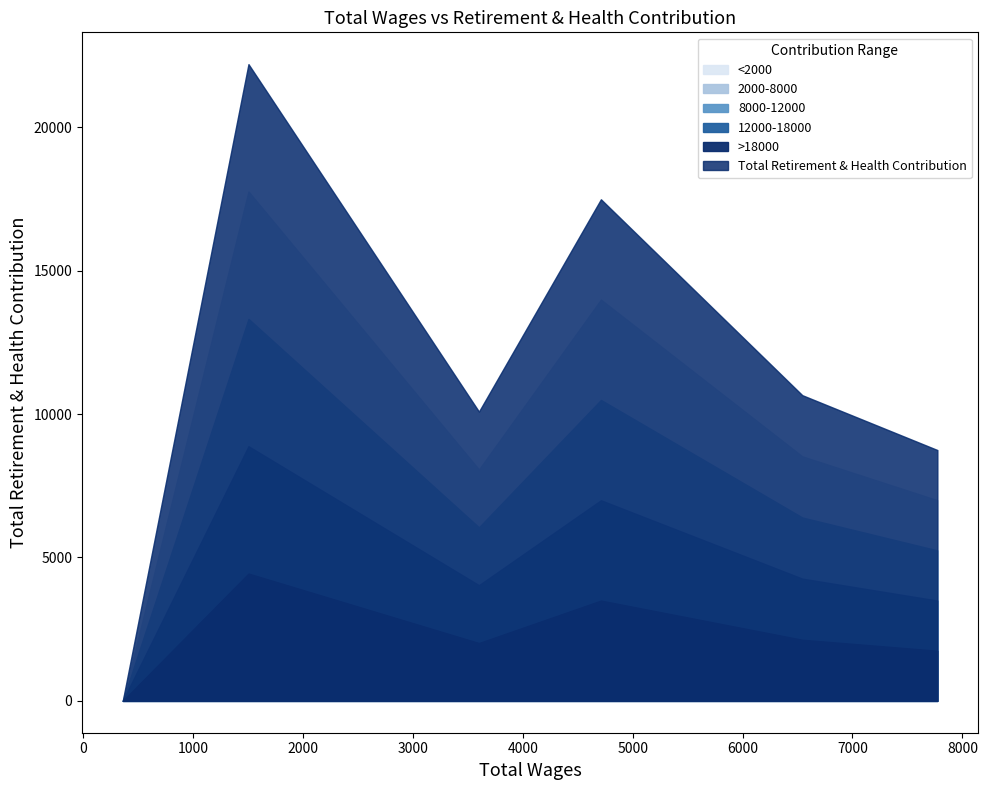

How many values are above zero?

5